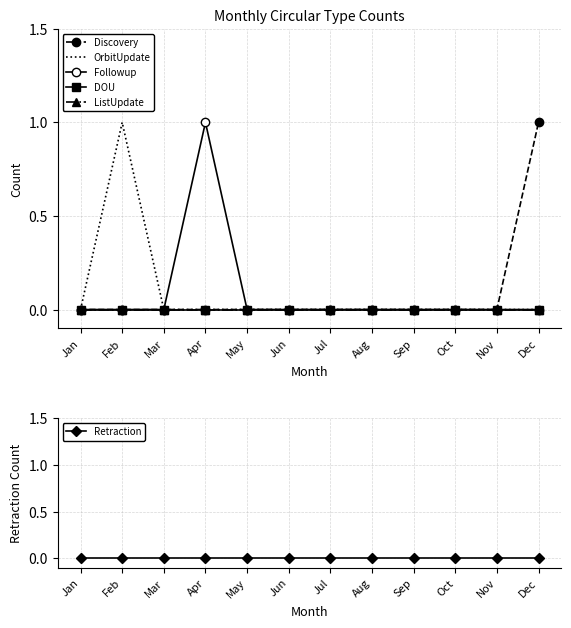

Is this an area chart (filled region under the line)?

No